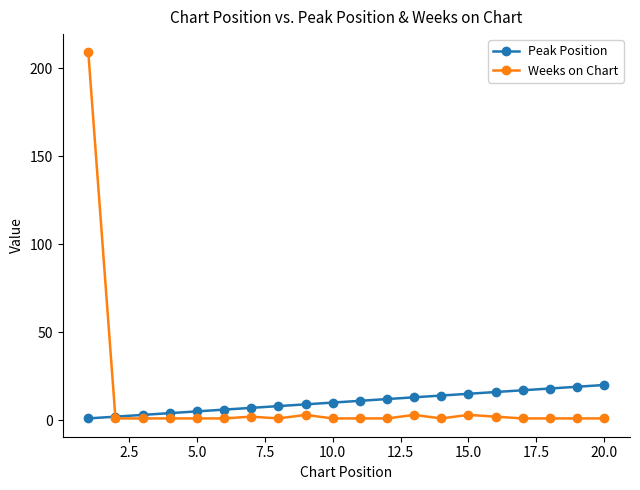

How many times do Peak Position and Weeks on Chart cross each other?

1